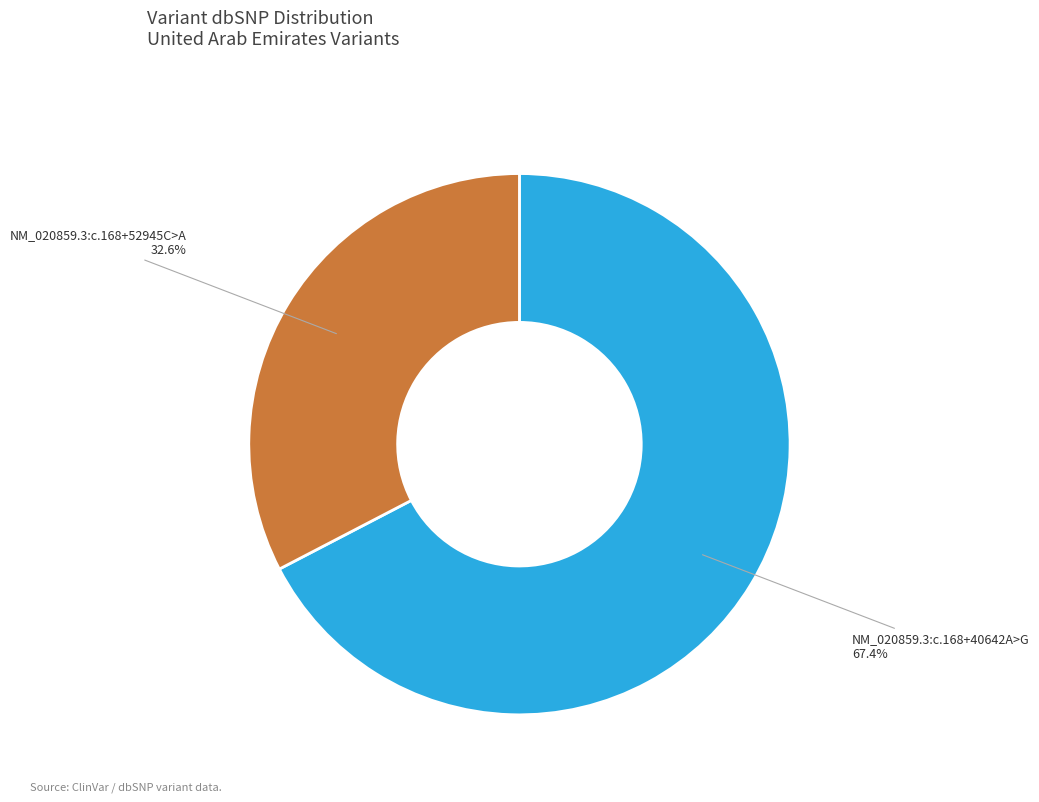

What is the ratio of the value at NM_020859.3:c.168+52945C>A to the value at NM_020859.3:c.168+40642A>G?

0.5